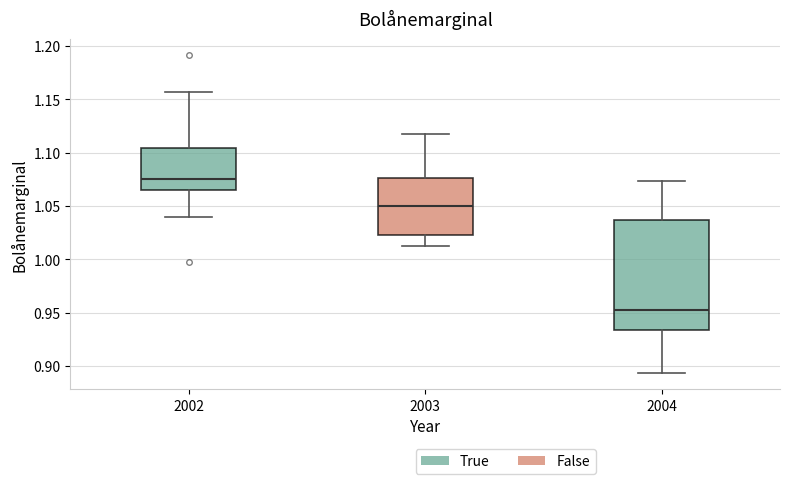

Reading left to right, read every box against the y-axis: the position of its median line, the range the box covers, and the ends of its whiskers. The values are not printed on the chart, so give them approximately, as read against the axis.

2002: median 1.075, box 1.065 to 1.105, whiskers 1.040 to 1.155
2003: median 1.050, box 1.025 to 1.075, whiskers 1.015 to 1.115
2004: median 0.955, box 0.935 to 1.035, whiskers 0.895 to 1.075